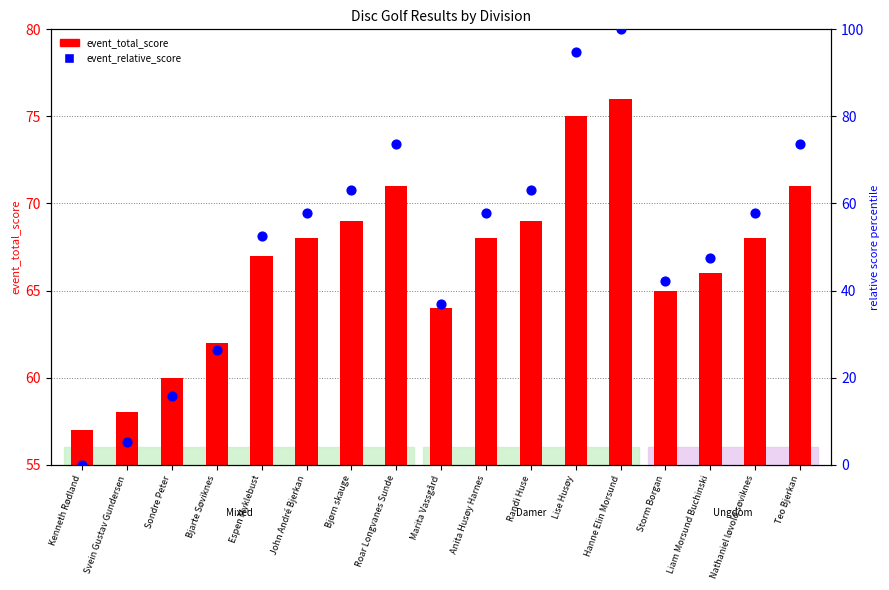

What are all the series names shown in the legend?

event_total_score, event_relative_score (percentile)